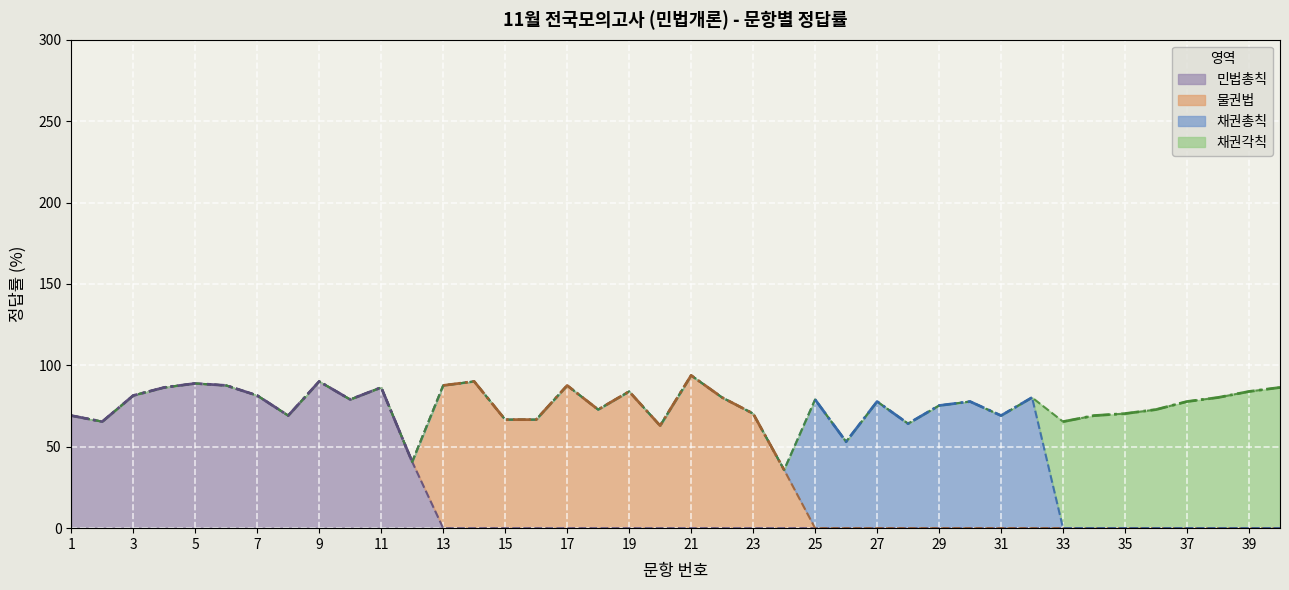

Which series has the widest spread of values?

물권법